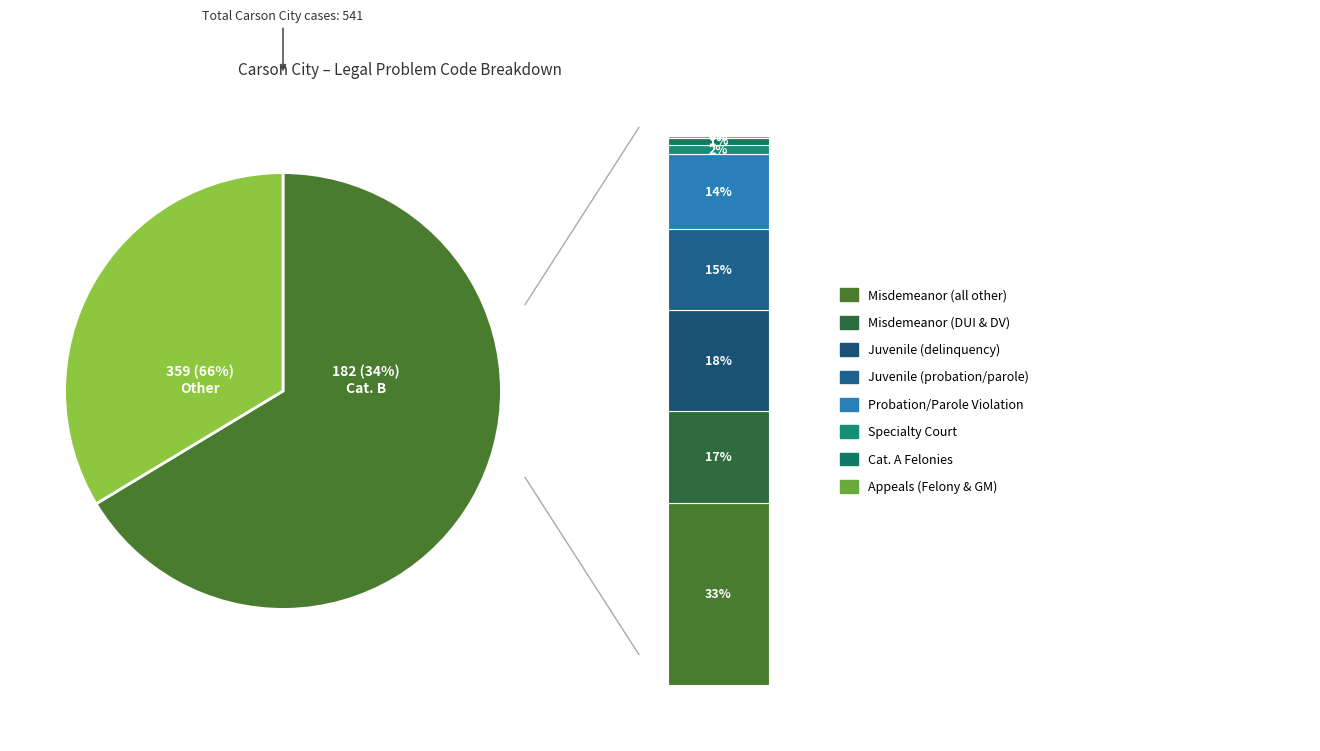

True or false: Appeals (Felony & GM) accounts for 0% of the total.

True